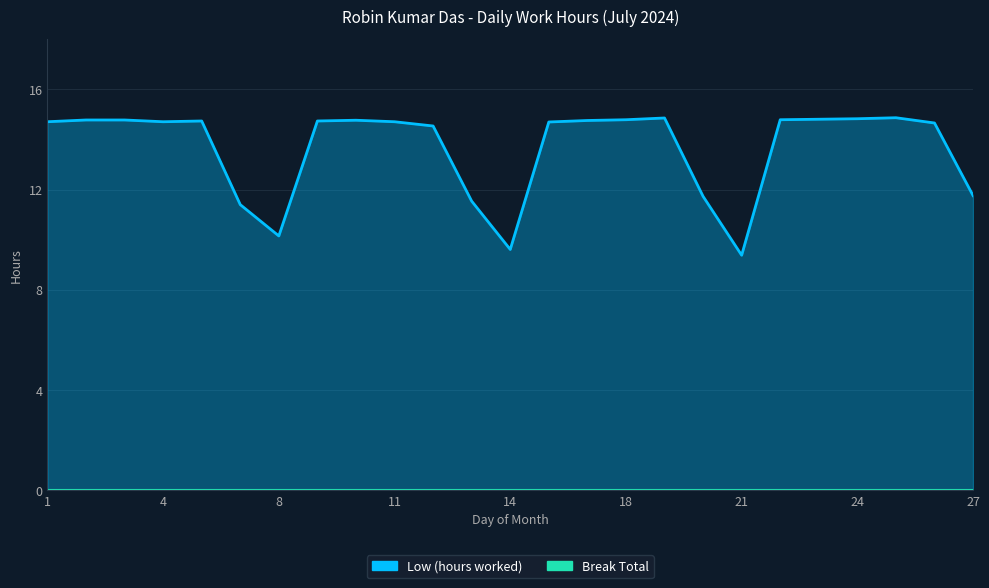

What is the smallest value displayed?

9.4